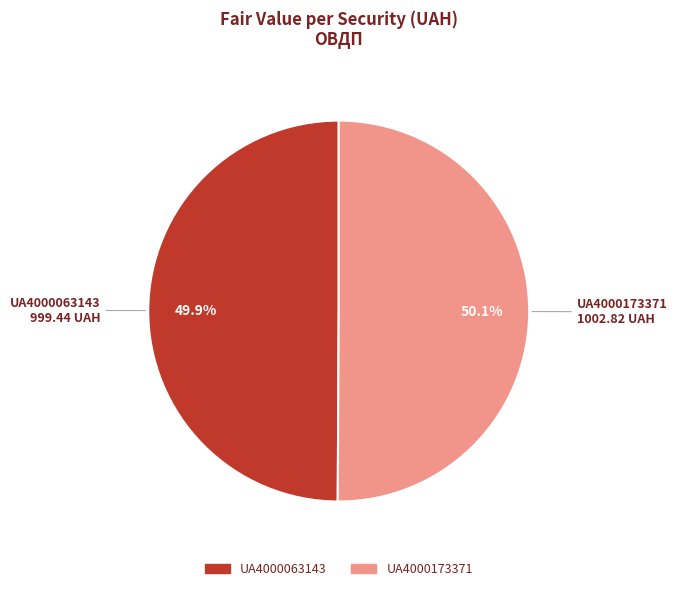

What percentage is NOT represented by UA4000063143?

50.1%